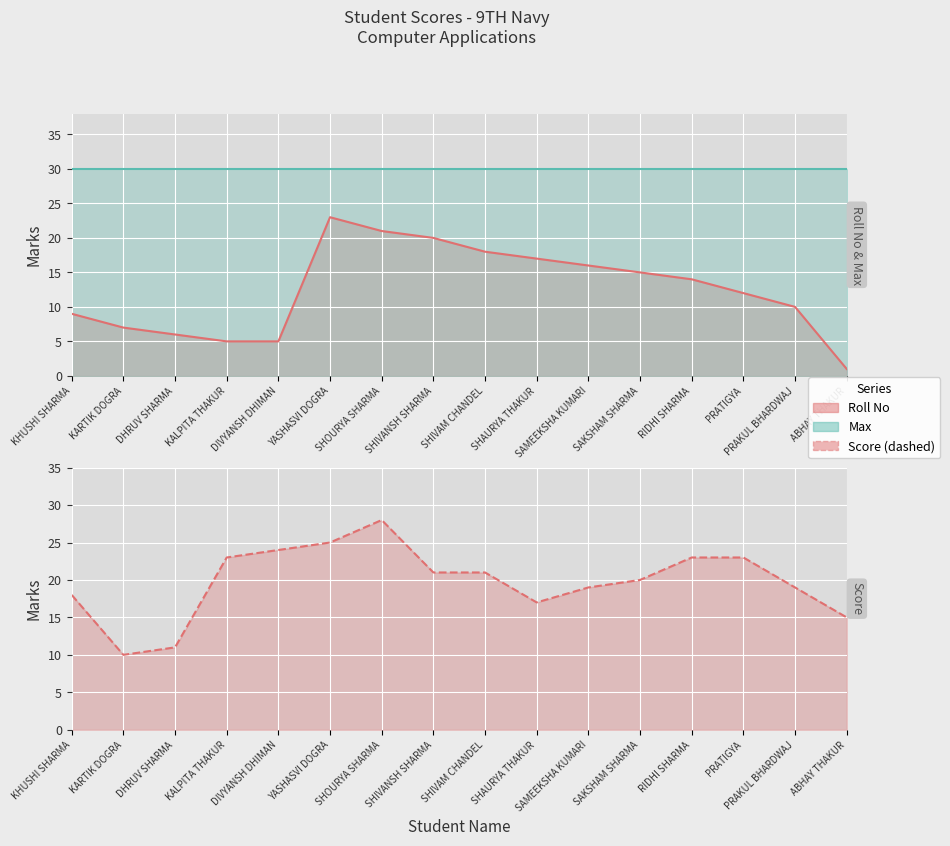

What value does the Roll No series have at SAMEEKSHA KUMARI, to the nearest 5?

15